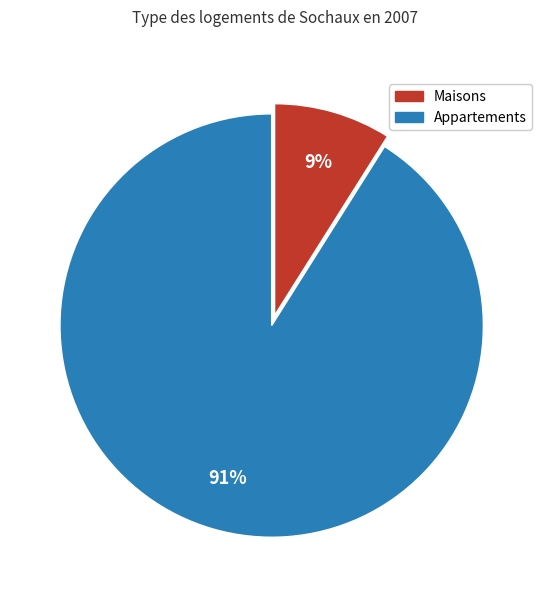

Does any single category account for the majority?

Yes